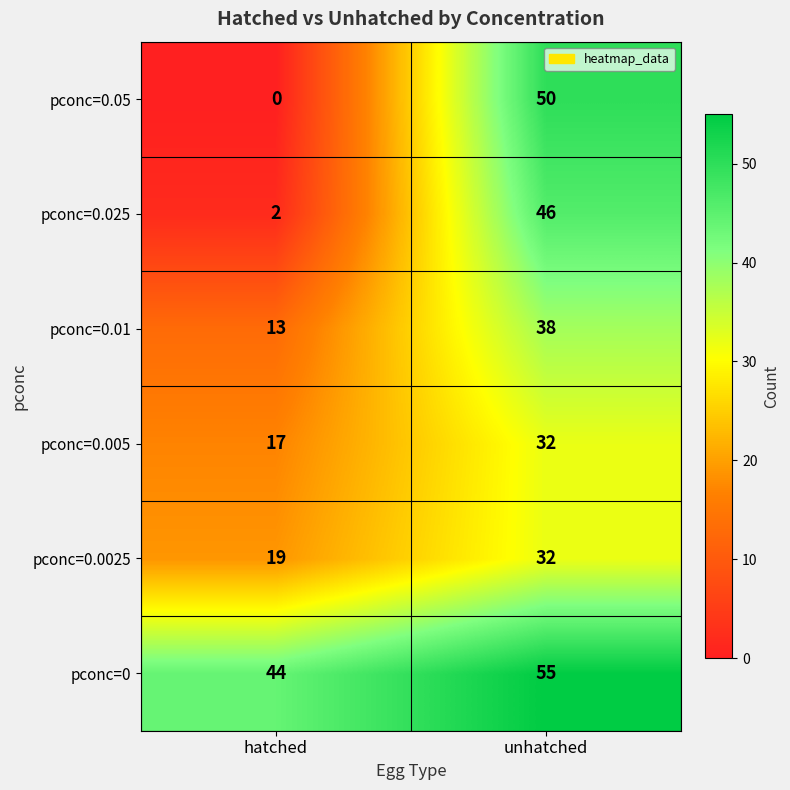

Rank the series at hatched from lowest to highest value.

pconc=0.05, pconc=0.025, pconc=0.01, pconc=0.005, pconc=0.0025, pconc=0